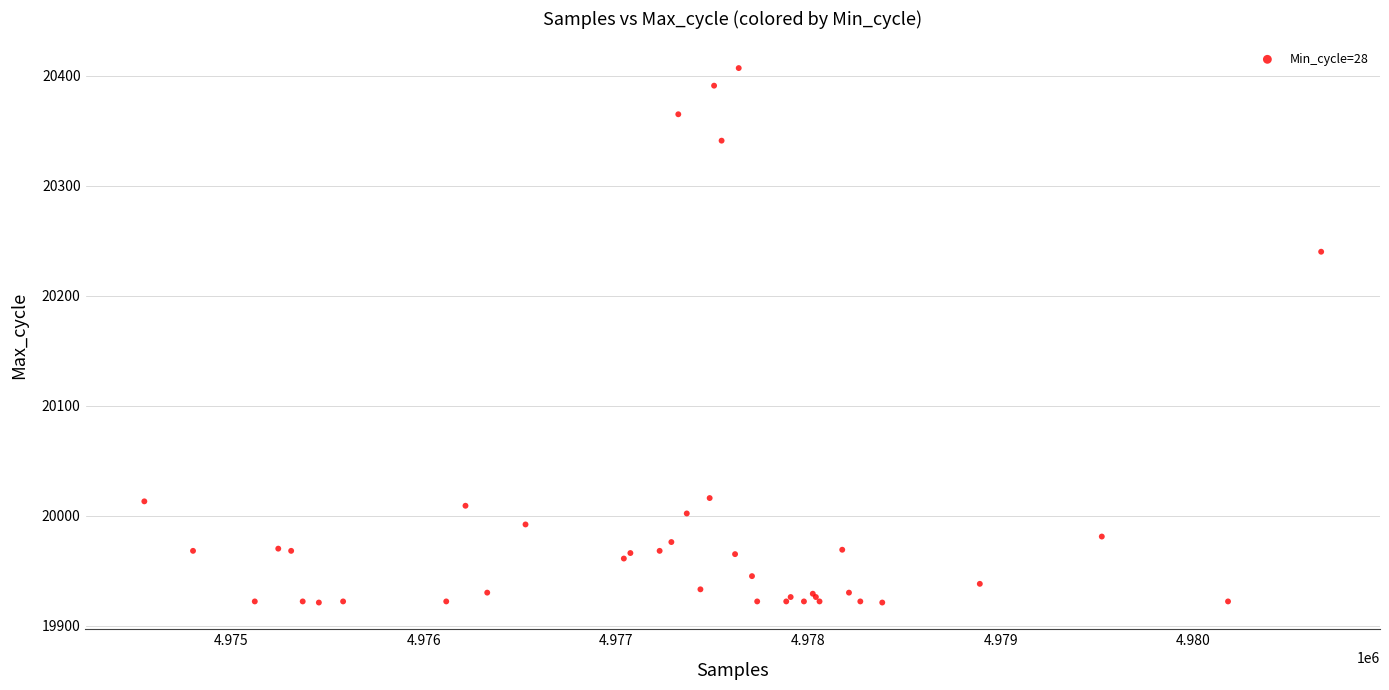

What Y value in the scatter plot is closest to 20164?

20240